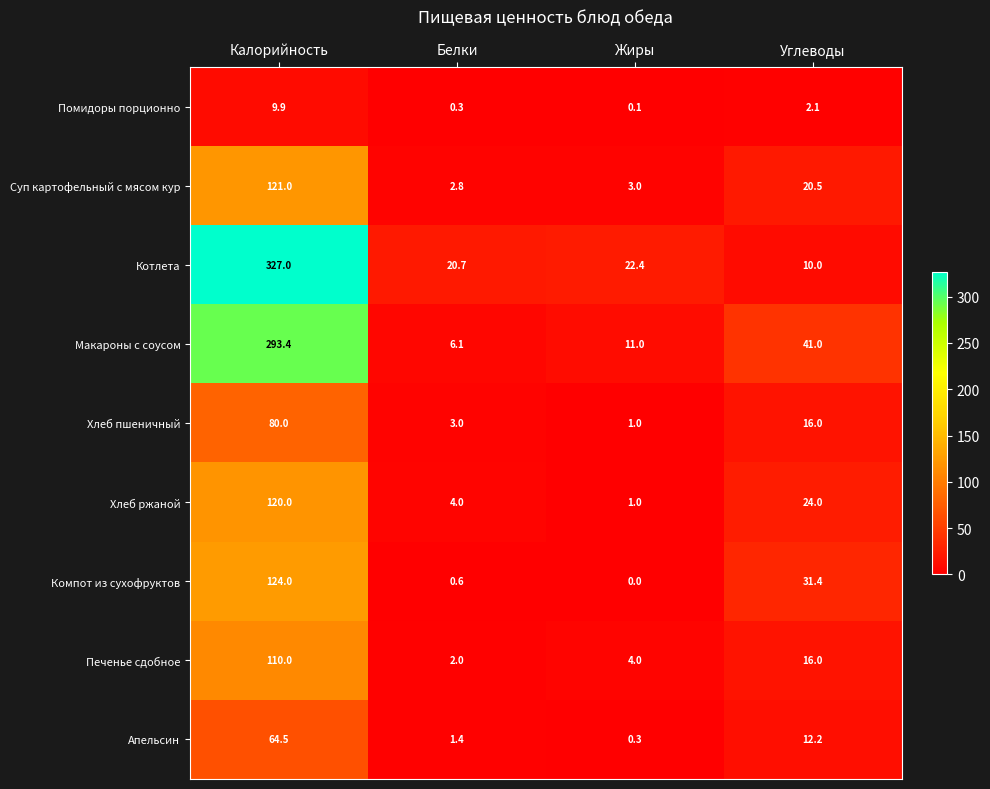

What is the difference between the maximum and minimum values in the Печенье сдобное series?

108.0